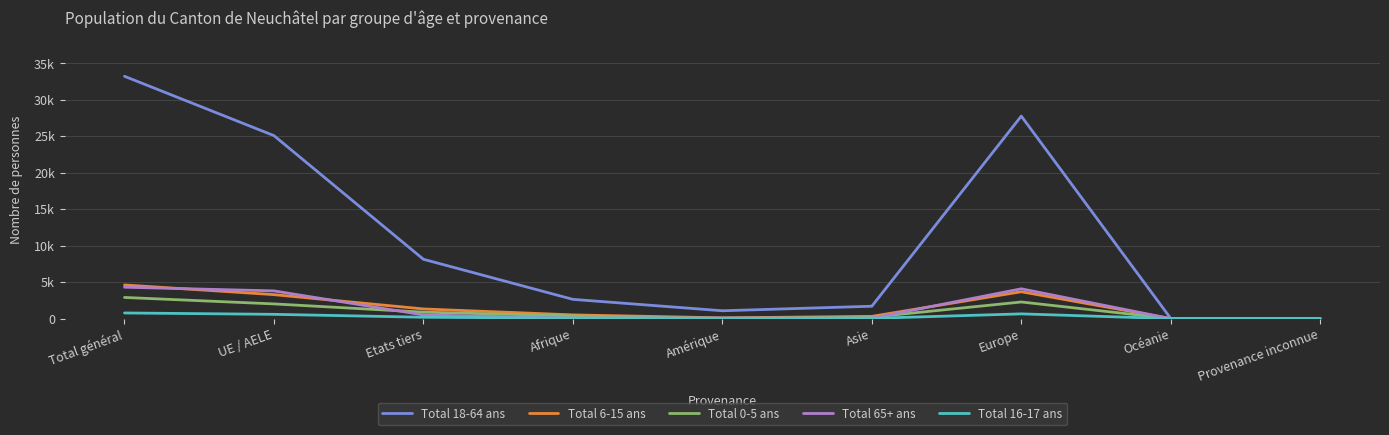

The Total 65+ ans series shows 5774 at Total général. True or false?

False